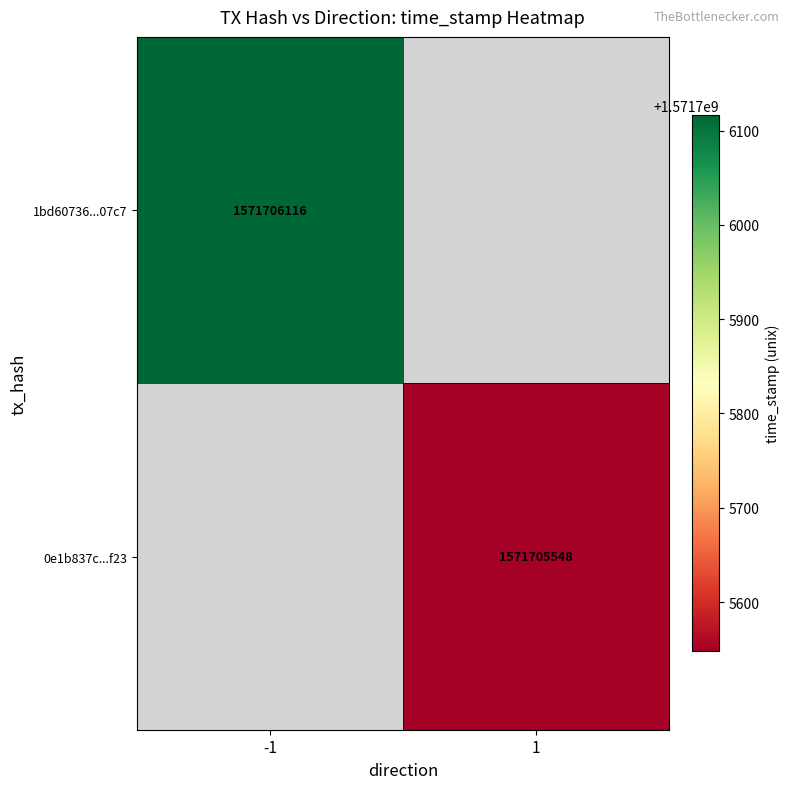

What is the maximum value shown in the chart?

1571706116